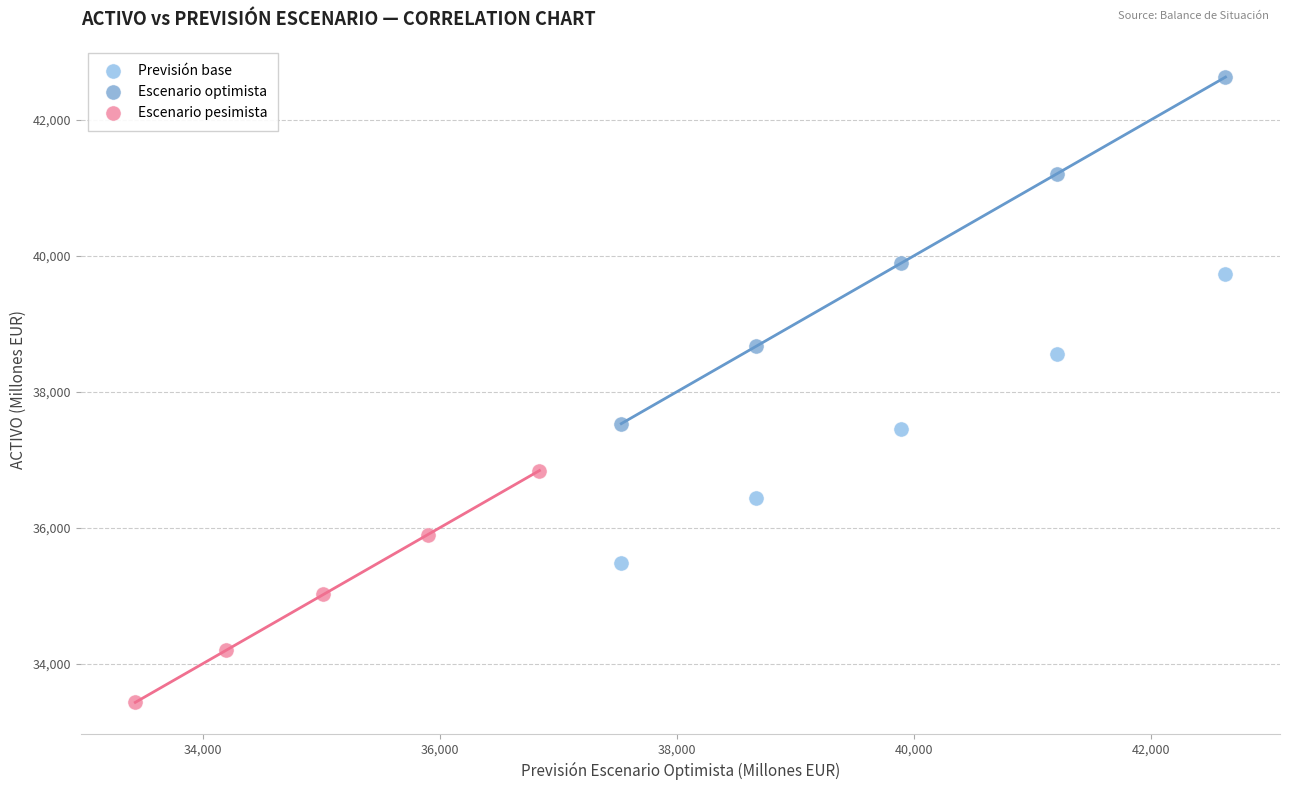

Which series reaches the maximum Y coordinate?

Escenario optimista